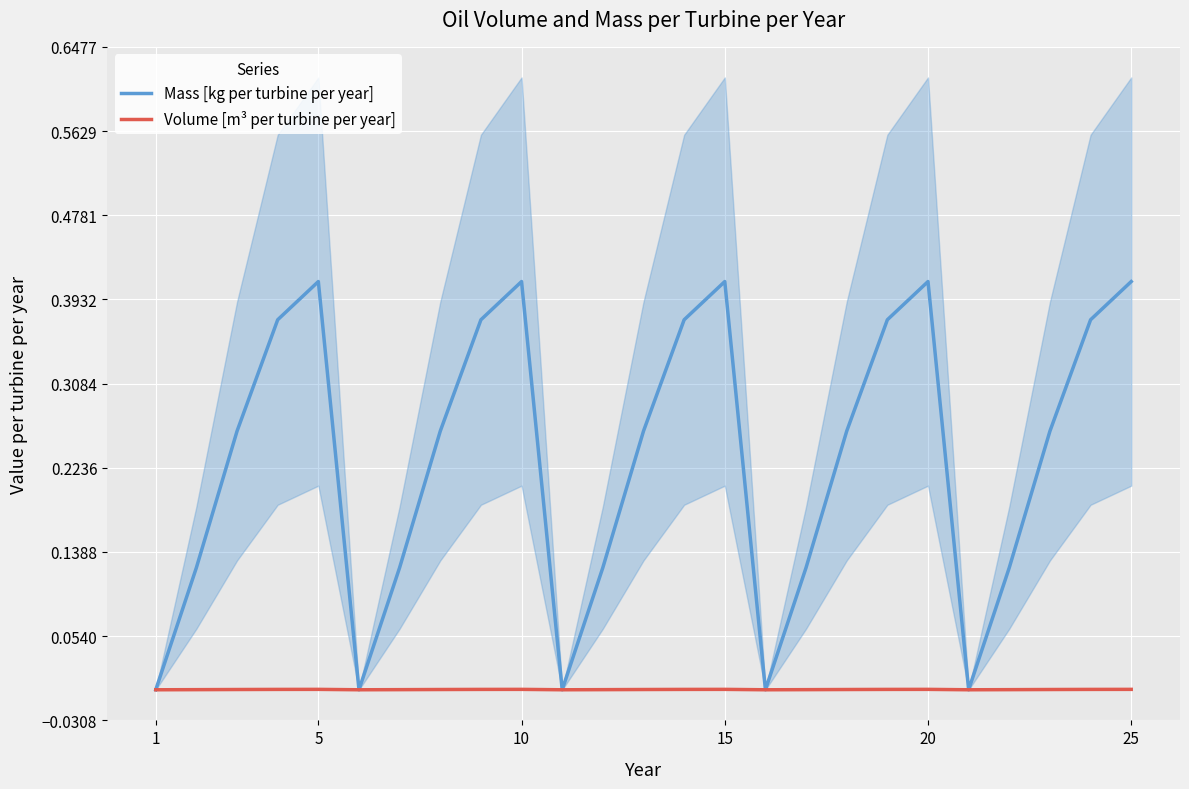

True or false: Mass [kg per turbine per year] has more than 1 points higher than both neighbors.

True